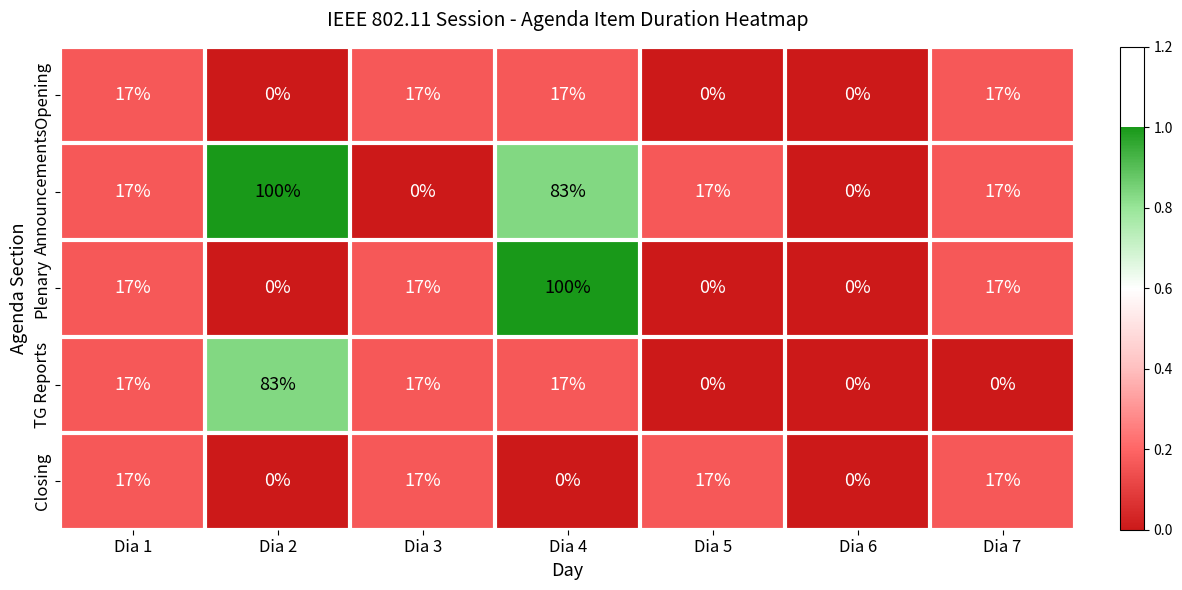

Count the number of data series in this chart.

5